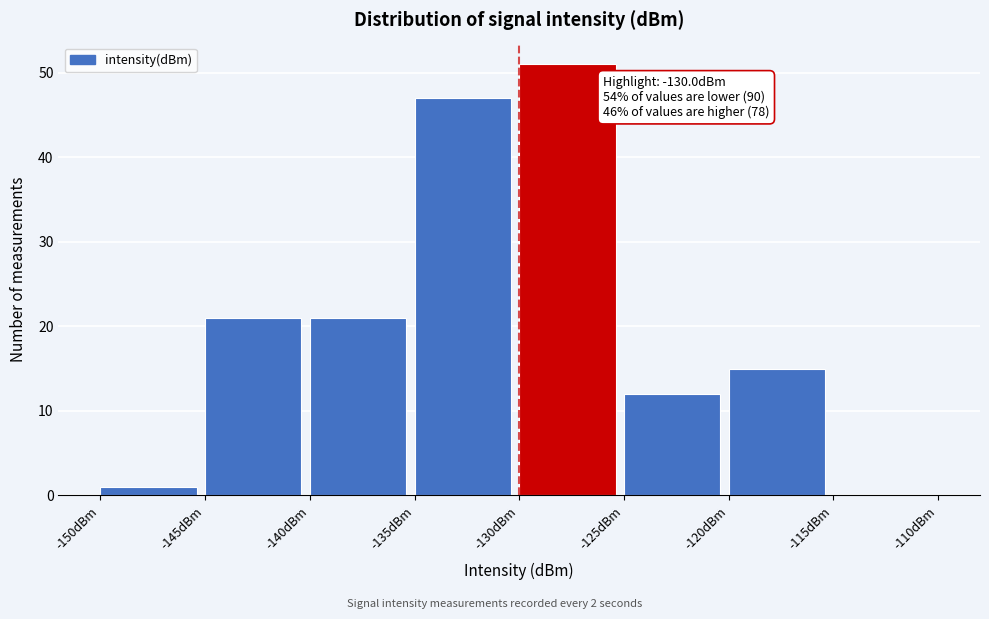

Over which range of the x-axis is the bar tallest?

-130 to -125